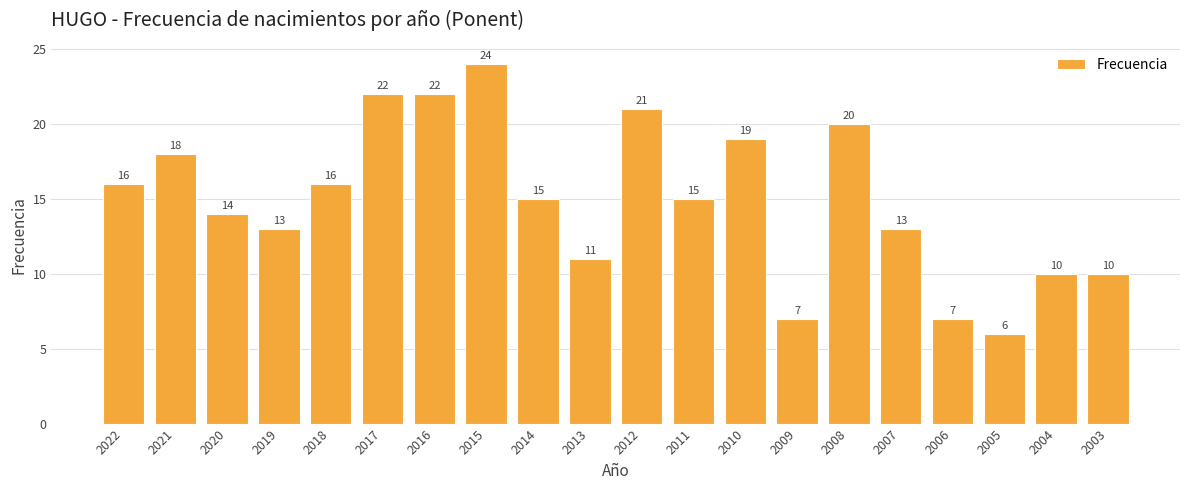

What is the sum of the values at 2014 and 2019?

28